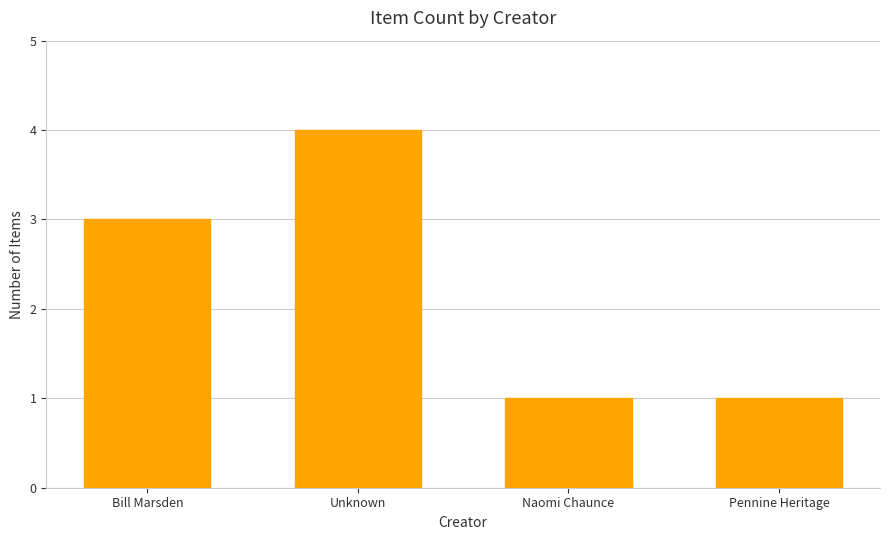

What is the greatest value displayed?

4